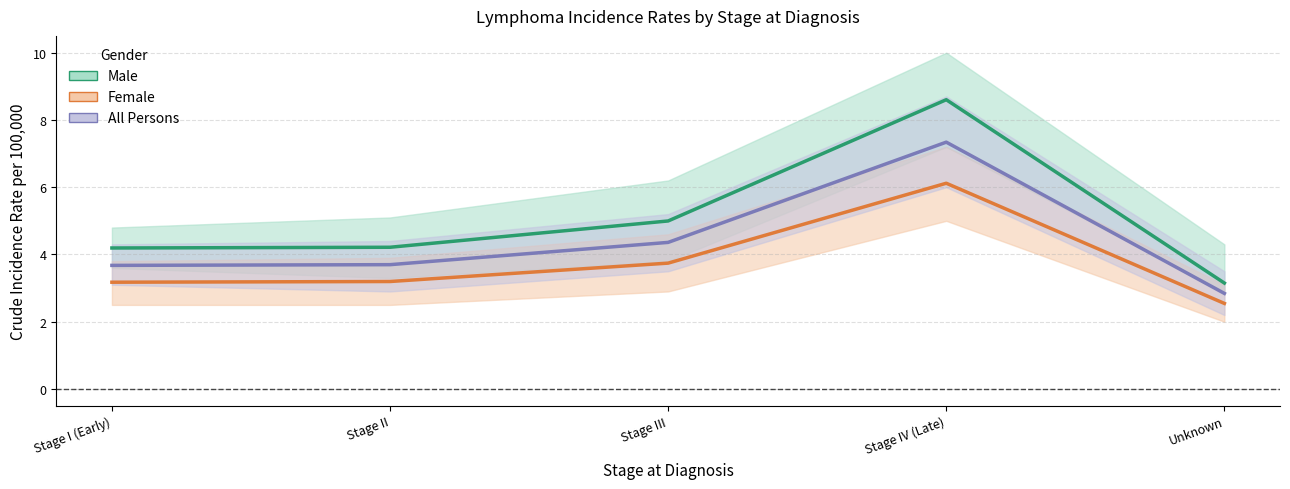

What is the approximate value of All persons crude rate at Stage II?

3.7